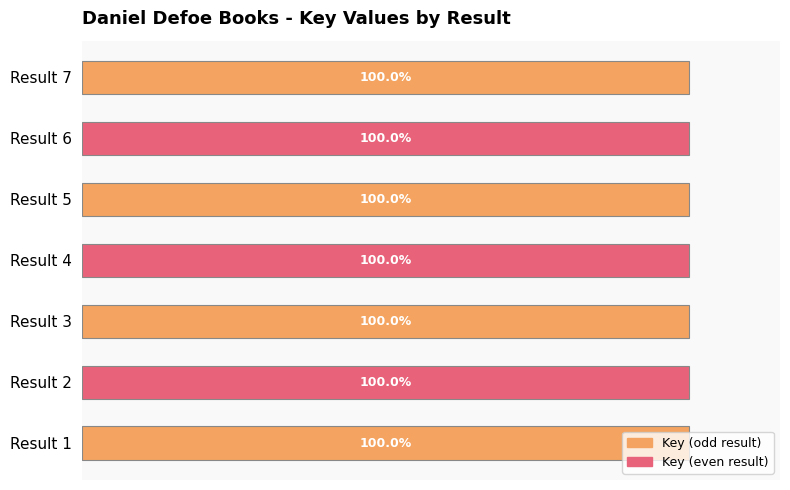

At which label is the value closest to 99?

Result 7